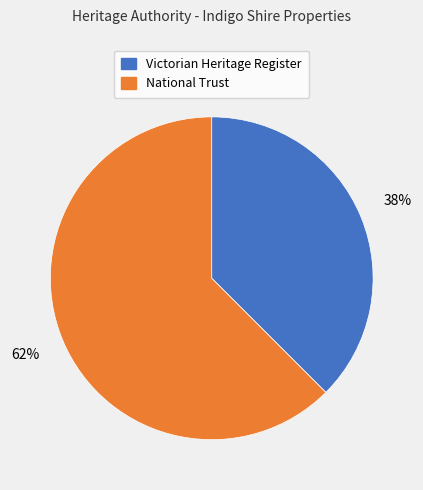

To the nearest percent, what is the combined percentage of Victorian Heritage Register and National Trust?

100%